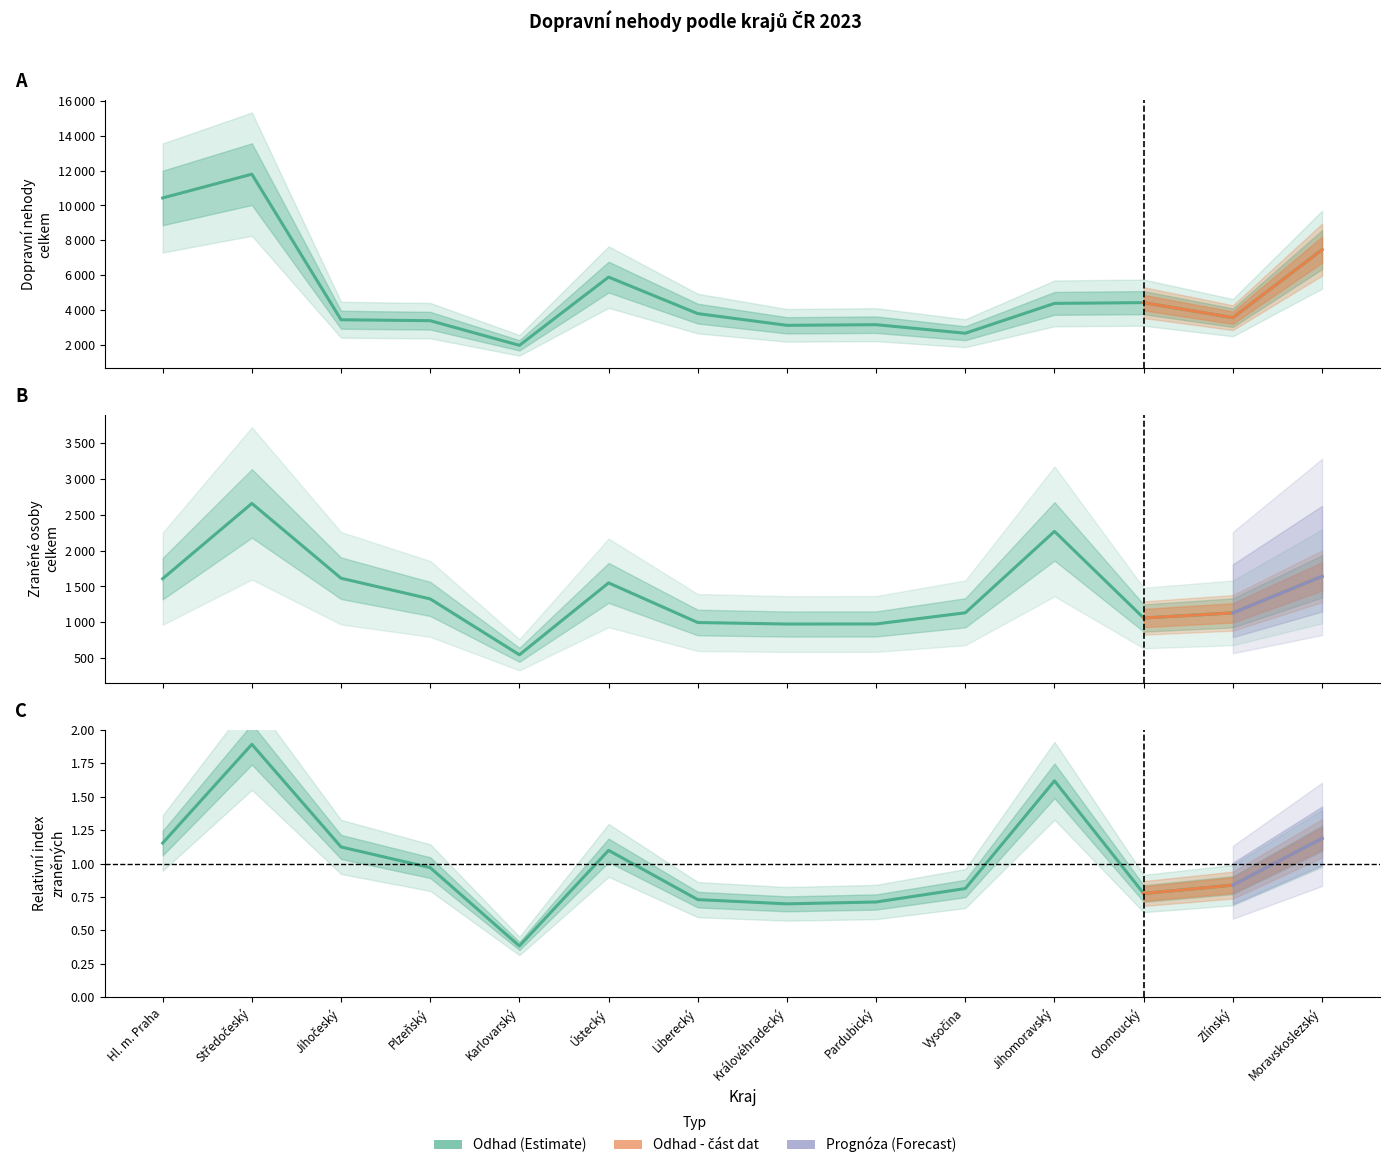

How many data points does each series have?

14